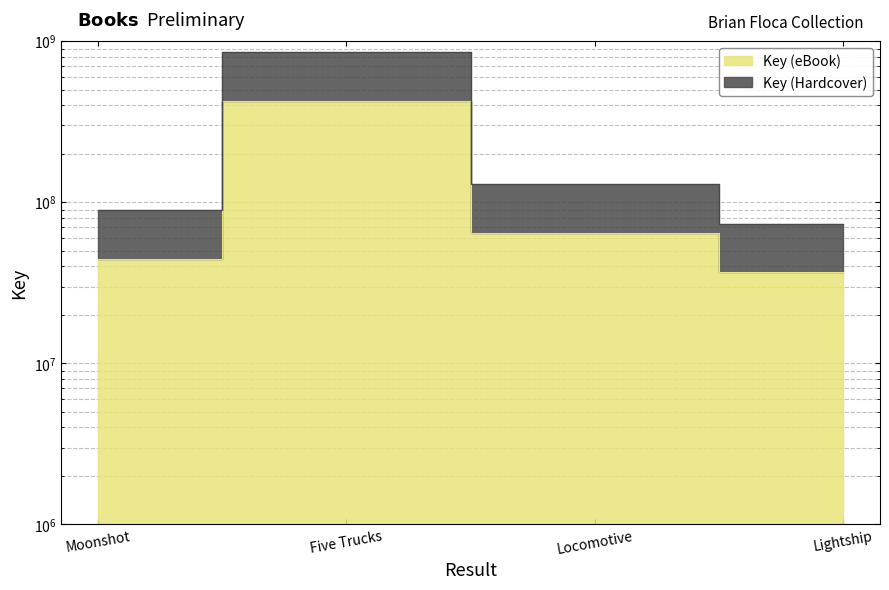

True or false: Key (eBook) and Key (Hardcover) intersect in this chart.

False